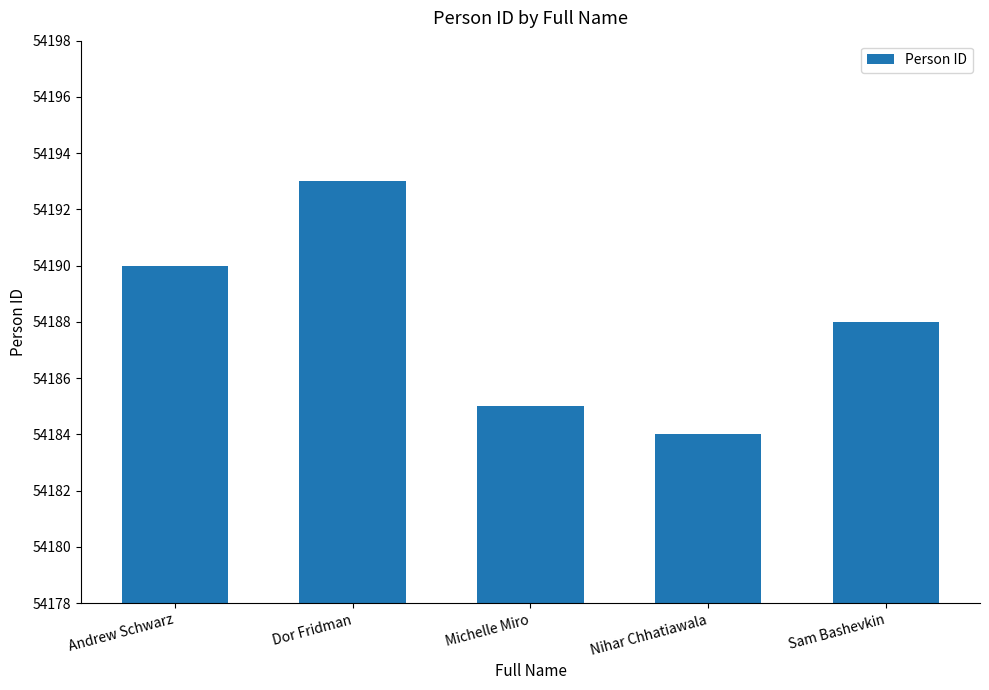

Reading right to left, list all the values displayed in this chart.

Sam Bashevkin=54188	Nihar Chhatiawala=54184	Michelle Miro=54185	Dor Fridman=54193	Andrew Schwarz=54190